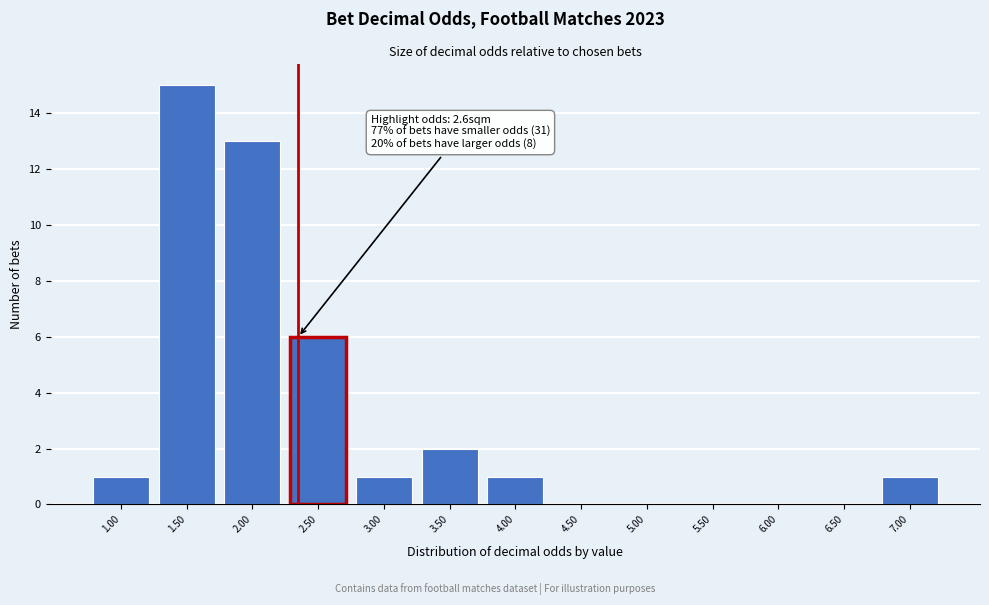

Reading right to left, list all the values displayed in this chart.

7.00=1	6.50=0	6.00=0	5.50=0	5.00=0	4.50=0	4.00=1	3.50=2	3.00=1	2.50=6	2.00=13	1.50=15	1.00=1